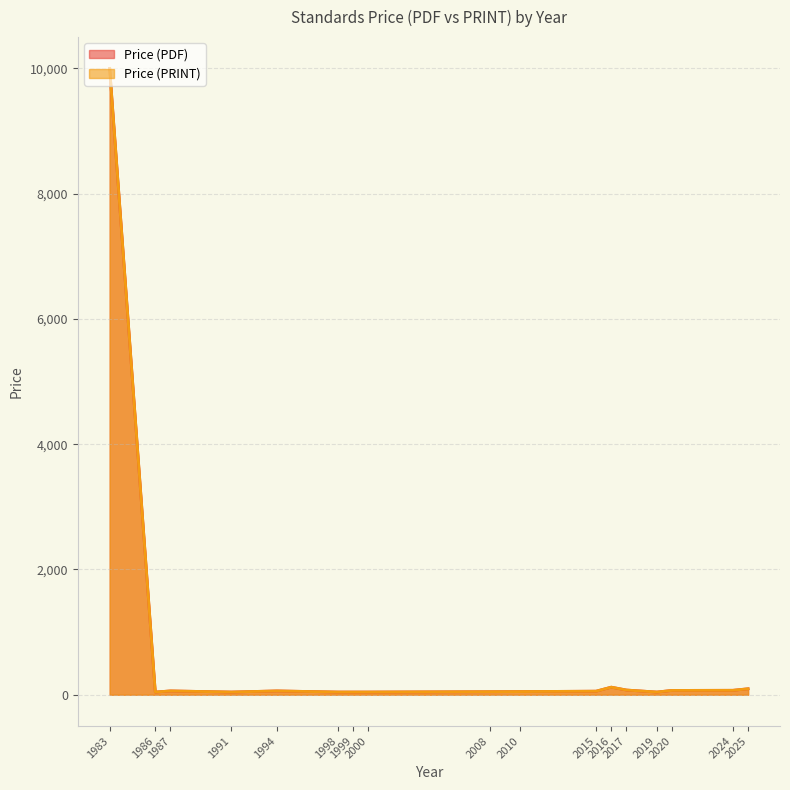

Does the chart display data point markers on the line(s)?

No